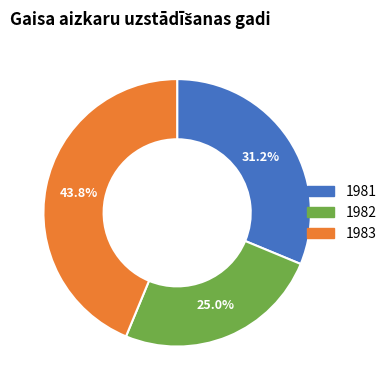

What is the ratio of the value at 1981 to the value at 1982?

1.2